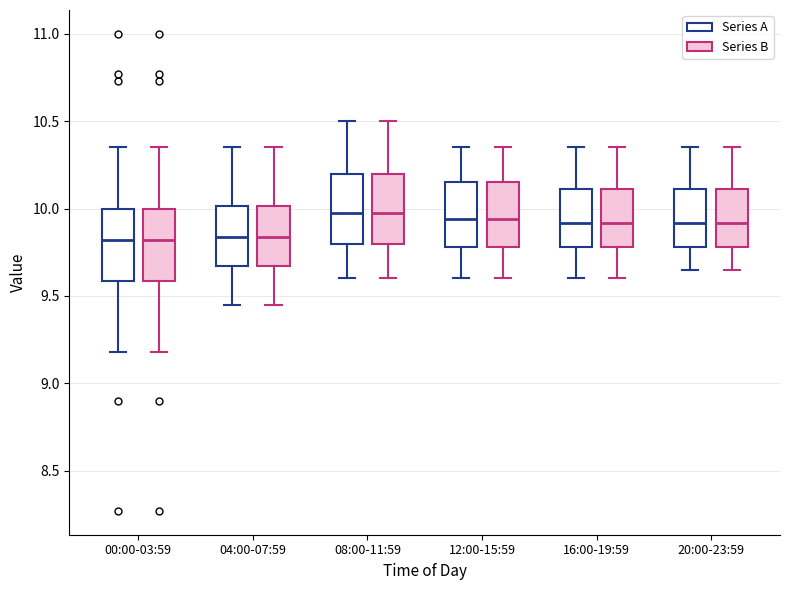

Reading left to right, read every box against the y-axis: the position of its median line, the range the box covers, and the ends of its whiskers. The values are not printed on the chart, so give them approximately, as read against the axis.

00:00-03:59 (Series A): median 9.80, box 9.60 to 10.00, whiskers 9.20 to 10.35
00:00-03:59 (Series B): median 9.80, box 9.60 to 10.00, whiskers 9.20 to 10.35
04:00-07:59 (Series A): median 9.85, box 9.65 to 10.00, whiskers 9.45 to 10.35
04:00-07:59 (Series B): median 9.85, box 9.65 to 10.00, whiskers 9.45 to 10.35
08:00-11:59 (Series A): median 10.00, box 9.80 to 10.20, whiskers 9.60 to 10.50
08:00-11:59 (Series B): median 10.00, box 9.80 to 10.20, whiskers 9.60 to 10.50
12:00-15:59 (Series A): median 9.95, box 9.80 to 10.15, whiskers 9.60 to 10.35
12:00-15:59 (Series B): median 9.95, box 9.80 to 10.15, whiskers 9.60 to 10.35
16:00-19:59 (Series A): median 9.90, box 9.80 to 10.10, whiskers 9.60 to 10.35
16:00-19:59 (Series B): median 9.90, box 9.80 to 10.10, whiskers 9.60 to 10.35
20:00-23:59 (Series A): median 9.90, box 9.80 to 10.10, whiskers 9.65 to 10.35
20:00-23:59 (Series B): median 9.90, box 9.80 to 10.10, whiskers 9.65 to 10.35